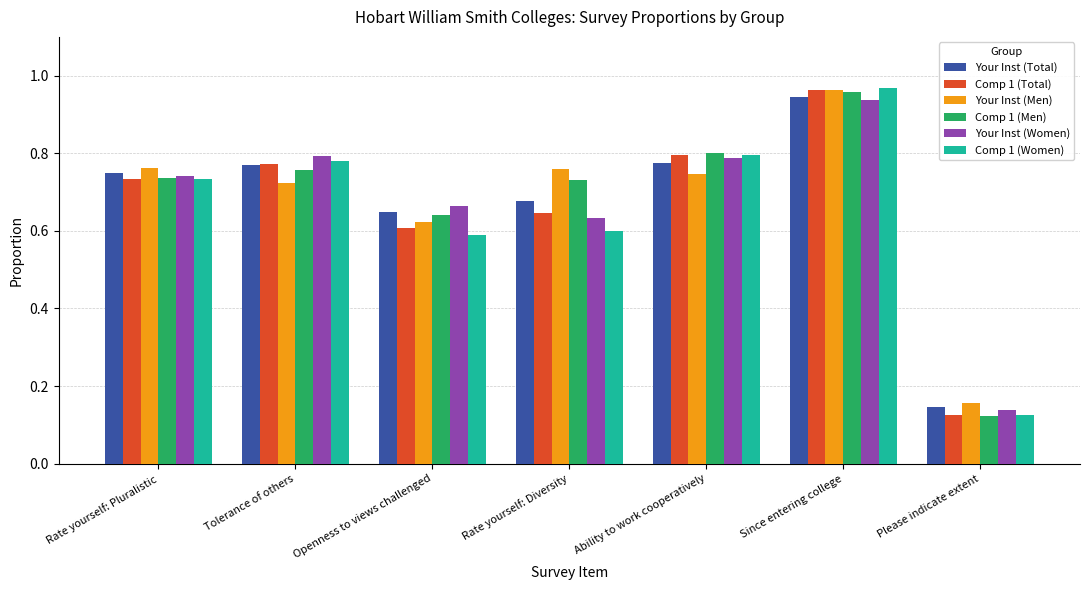

At how many categories does at least one series exceed 0?

7